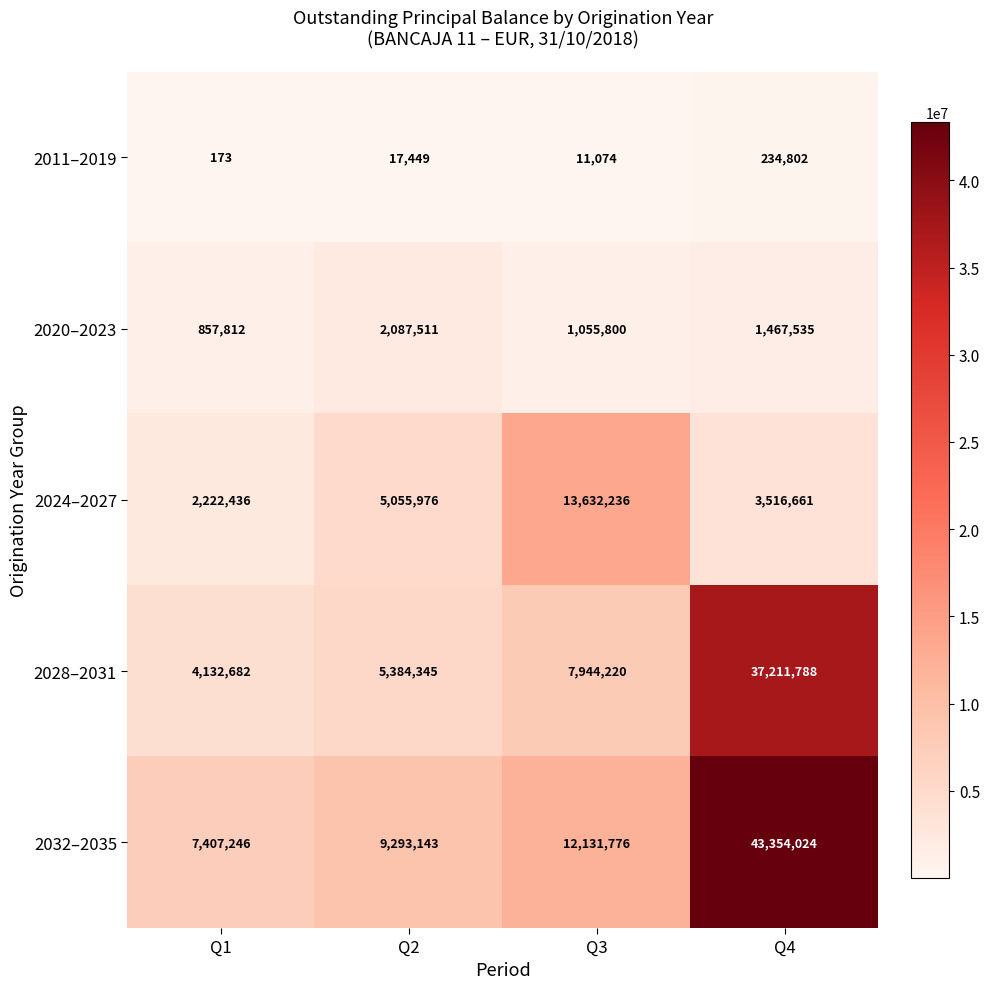

What is the difference between the highest and lowest values at Q1?

7407073